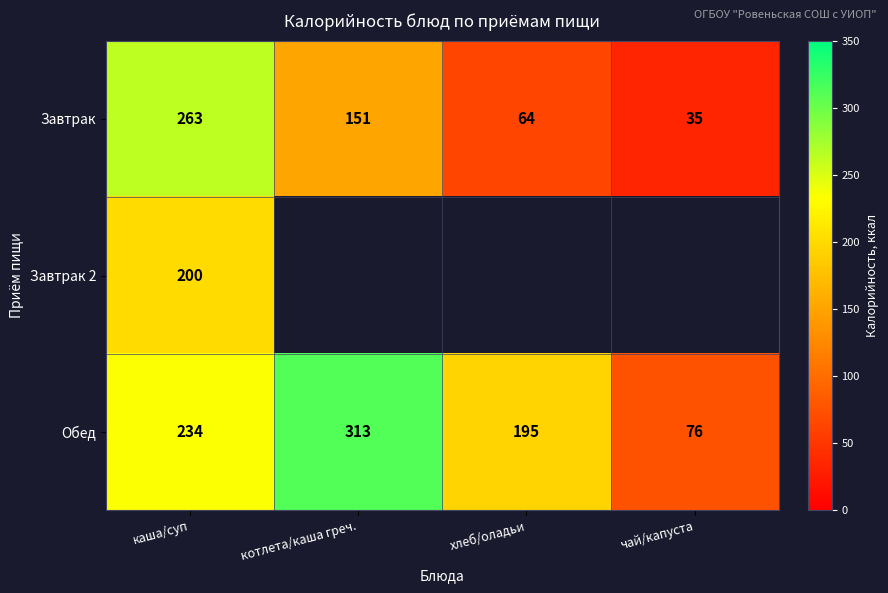

At which label does Обед reach its peak?

котлета/каша греч.